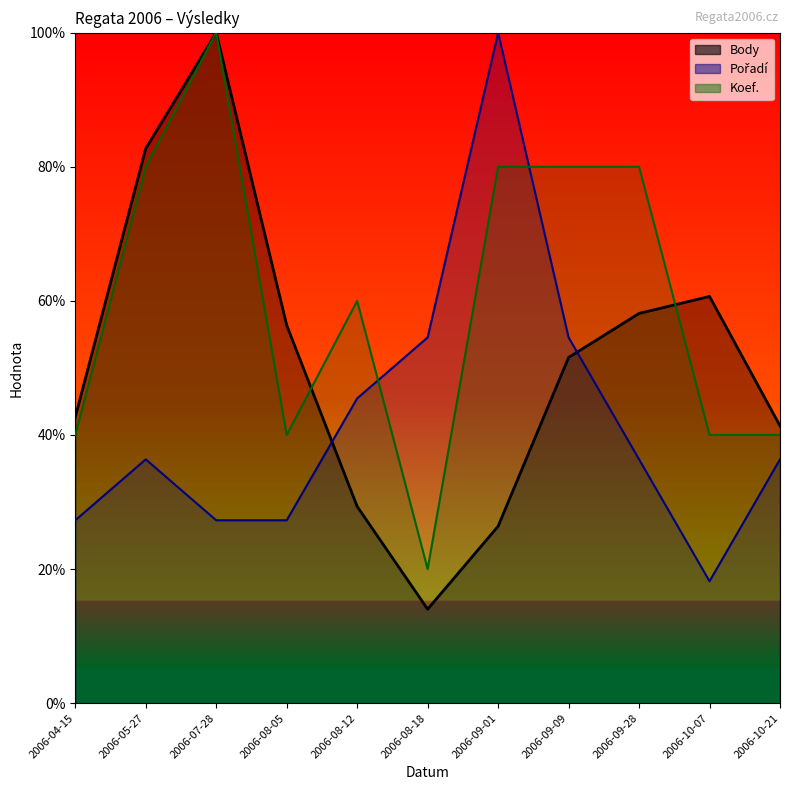

At which label does Body (line) reach its minimum?

2006-08-18